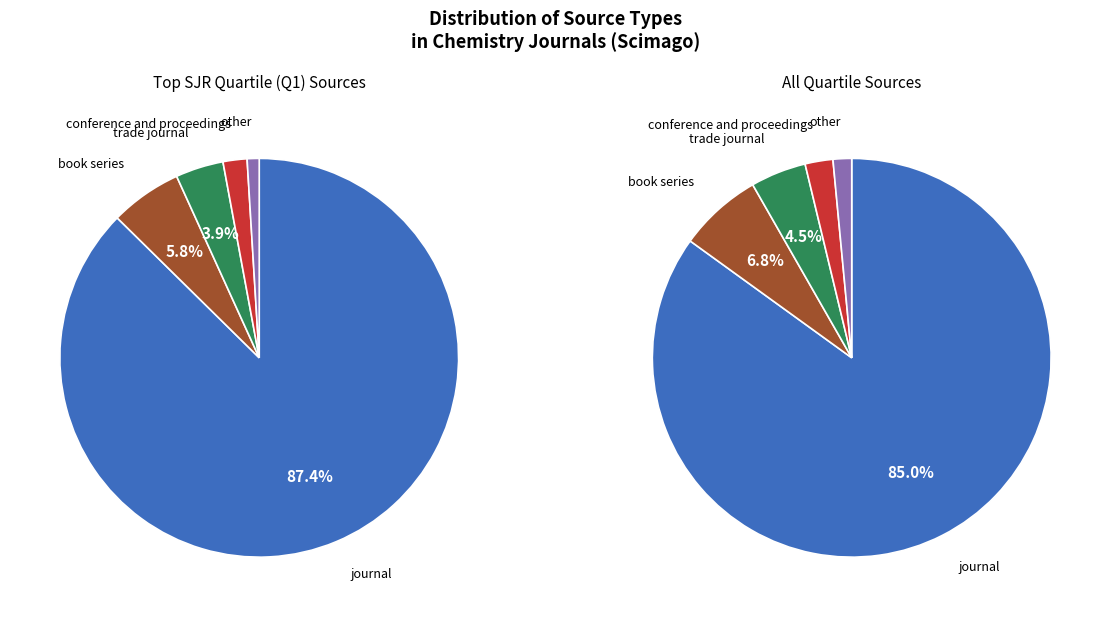

How many segments does this pie chart have?

5